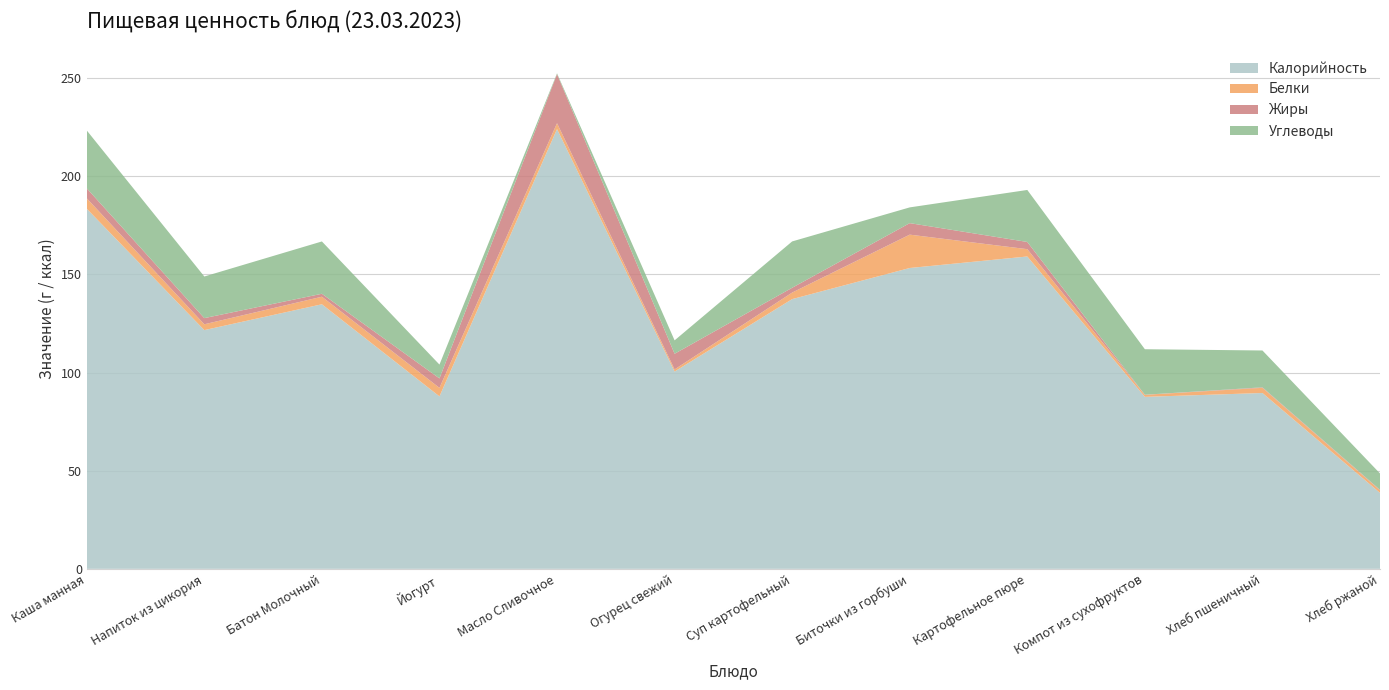

Reading right to left, transcribe all the data shown in this chart.

Калорийность: 38.7	89.6	87.6	159.1	153.2	137.4	100.5	224.0	87.8	134.8	121.6	183.4
Белки: 1.3	2.6	1.0	3.7	17.0	3.3	1.1	3.0	4.3	3.9	3.0	5.3
Жиры: 0.2	0.3	0.1	3.7	5.9	2.5	8.0	25.0	4.8	1.5	3.1	5.1
Углеводы: 8.3	18.8	23.2	26.5	8.0	23.6	6.8	0.4	7.0	26.6	21.2	29.5